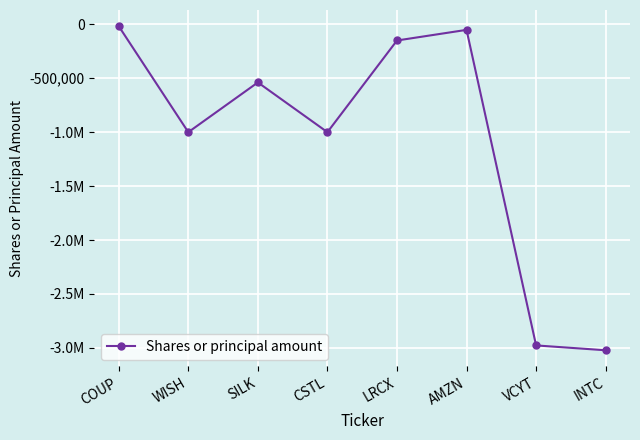

Reading left to right, transcribe all the data shown in this chart.

-17500	-1000000	-538700	-1000000	-150000	-51500	-2977027	-3022000